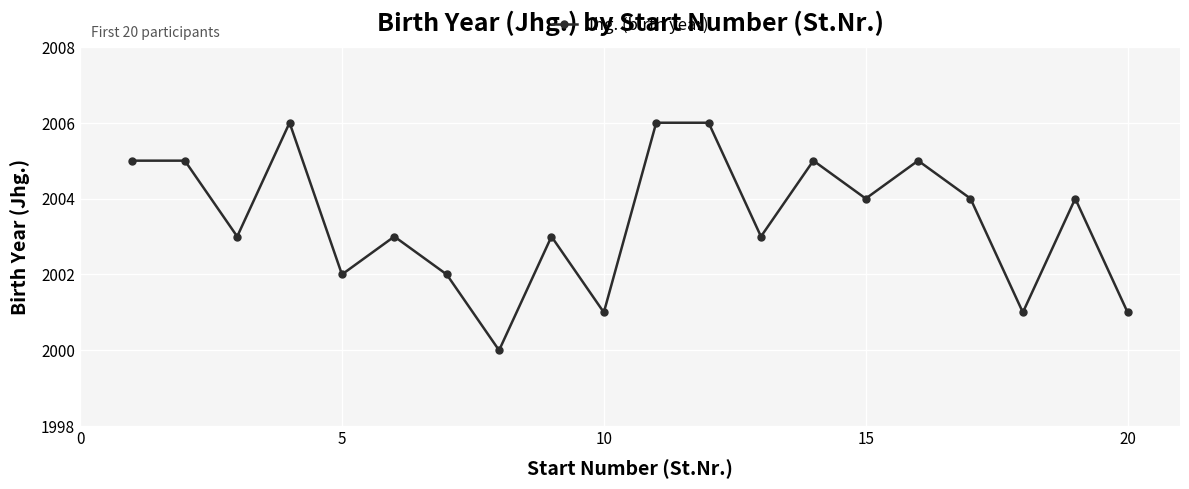

What is the difference between the maximum and second lowest values?

5